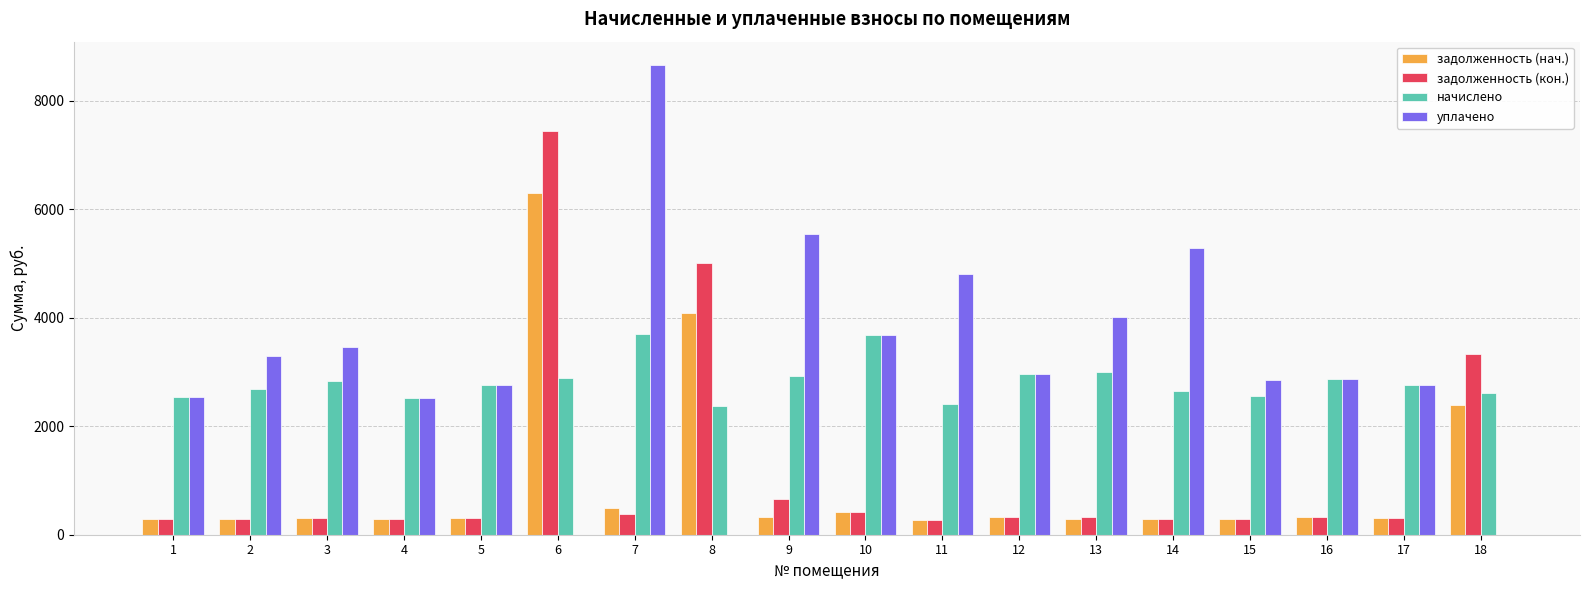

Which series has the largest total across all categories?

уплачено